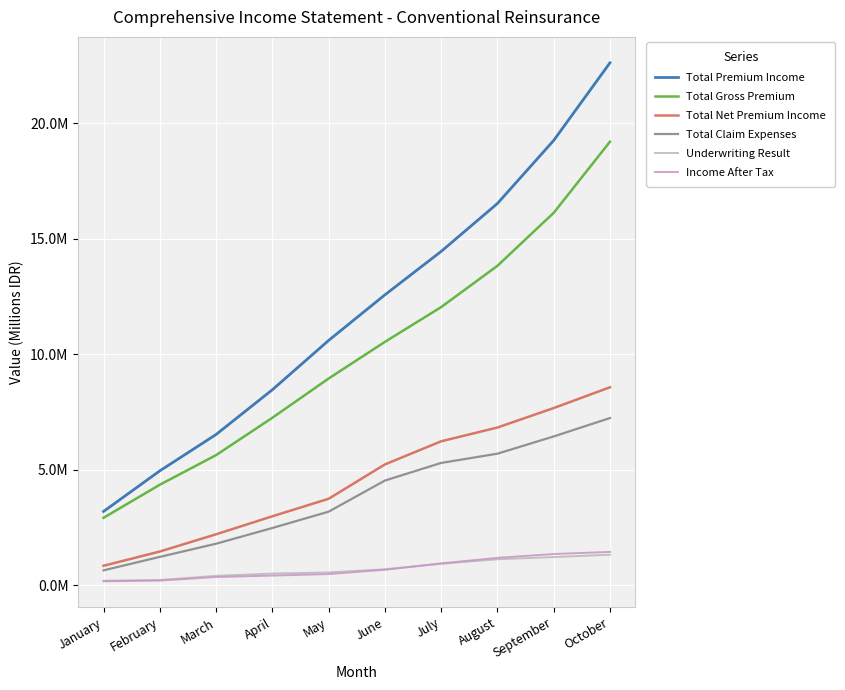

Which series has the largest total across all categories?

Total Premium Income